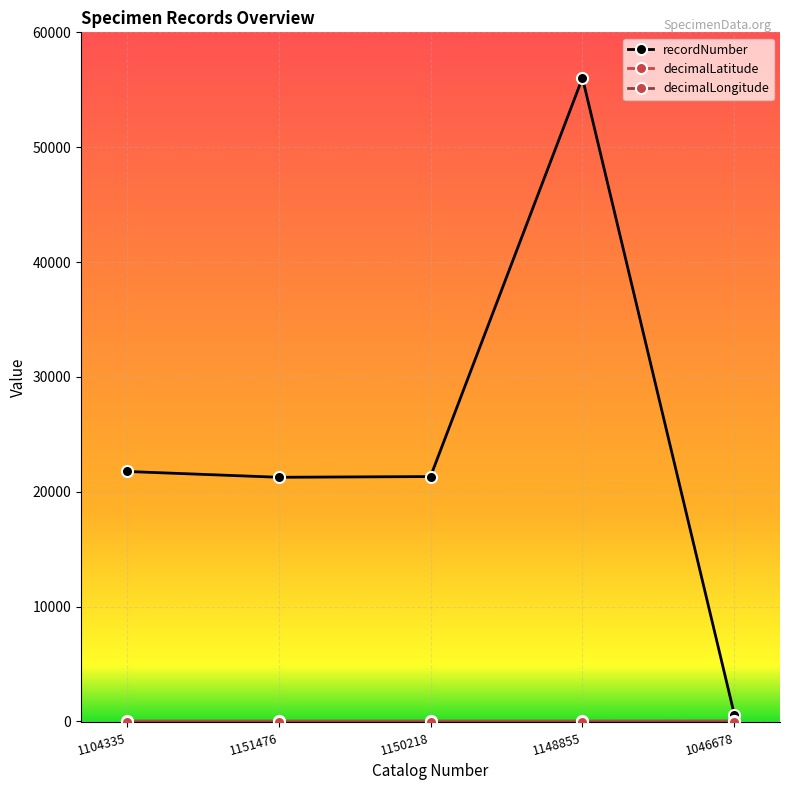

How many data points does each series have?

5